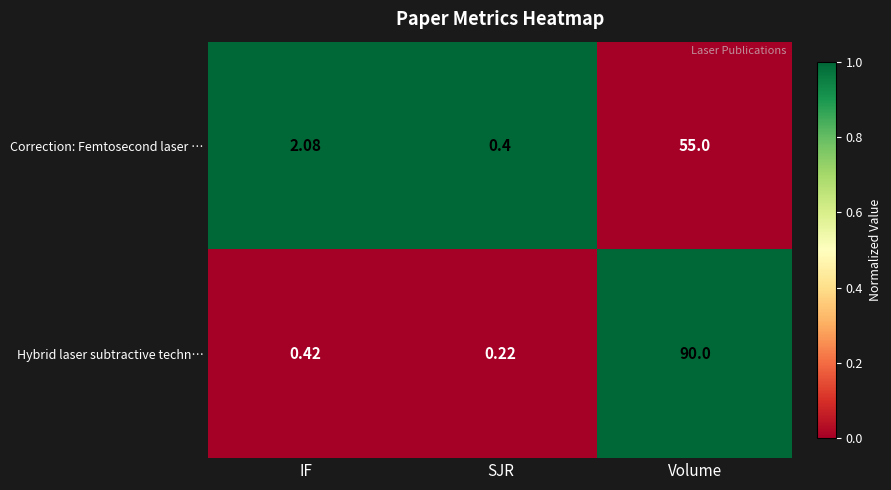

At IF, list the series in order from largest to smallest.

Correction: Femtosecond laser …, Hybrid laser subtractive techn…